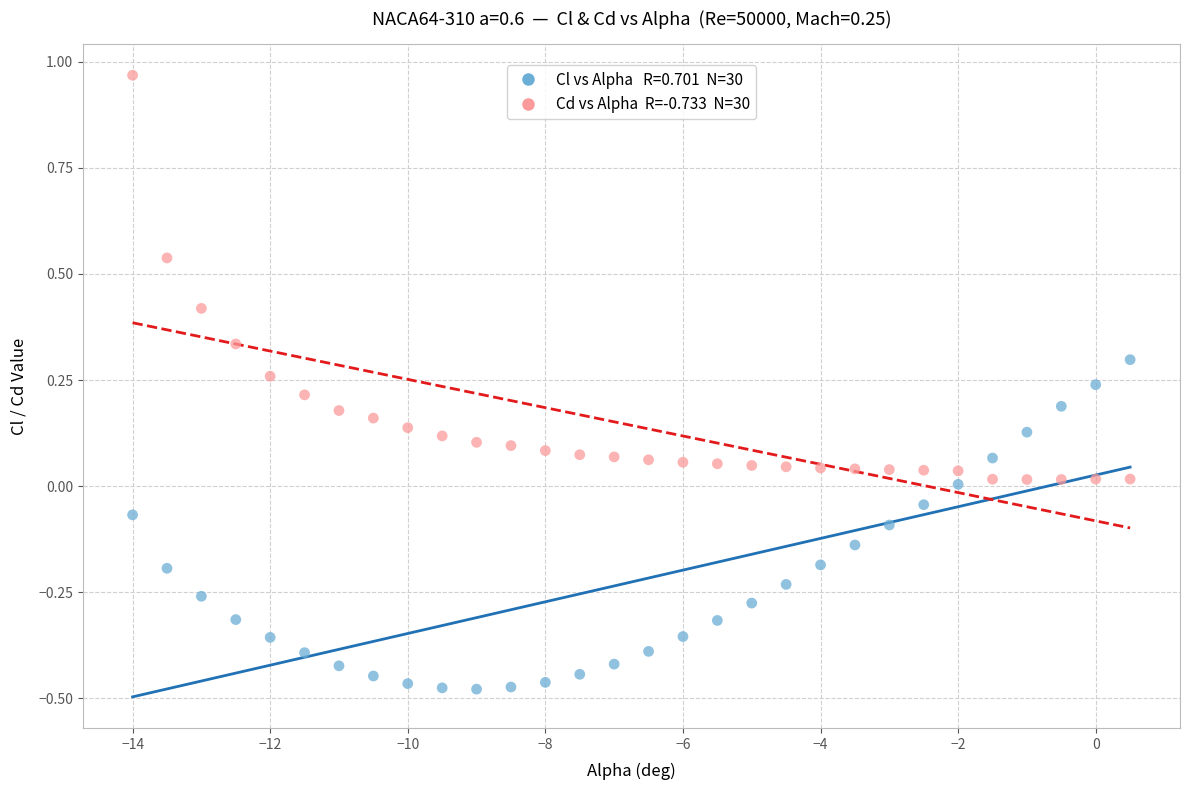

Across all data points, what is the range of X values (max minus min)?

14.5